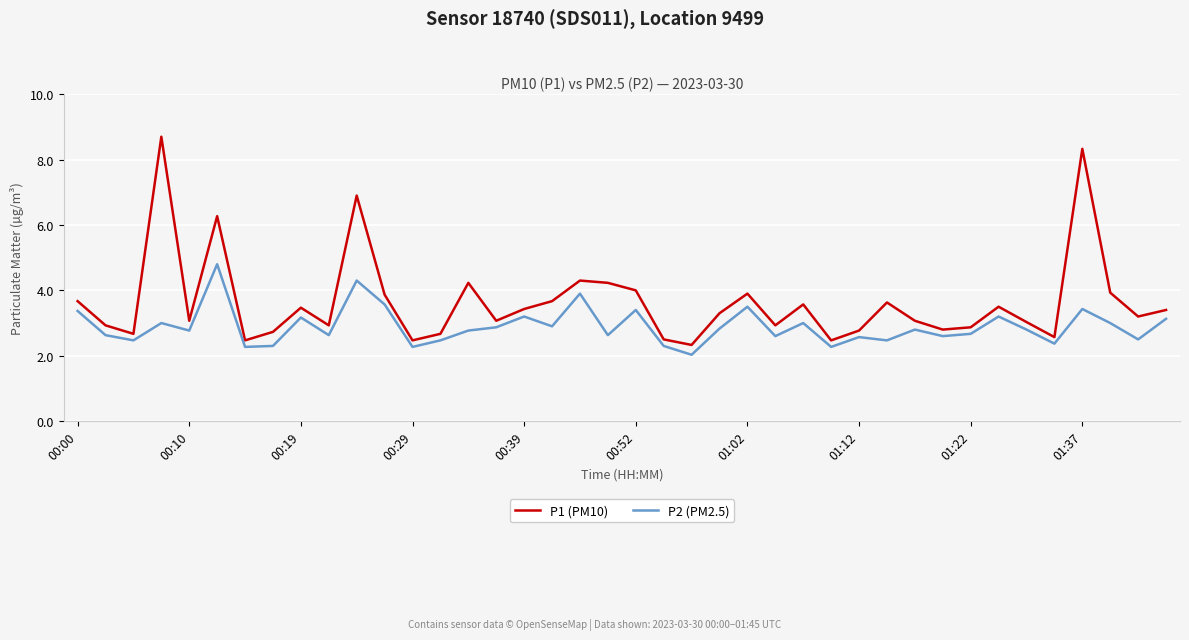

Which series has the largest range (max minus min)?

P1 (PM10)